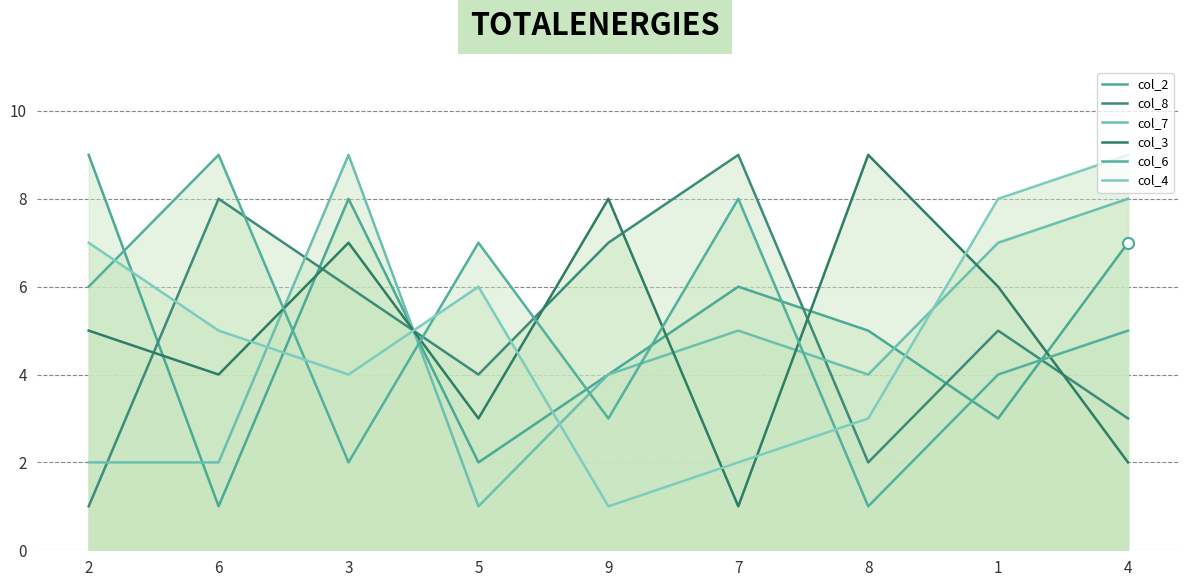

How many times do col_3 and col_6 cross each other?

6